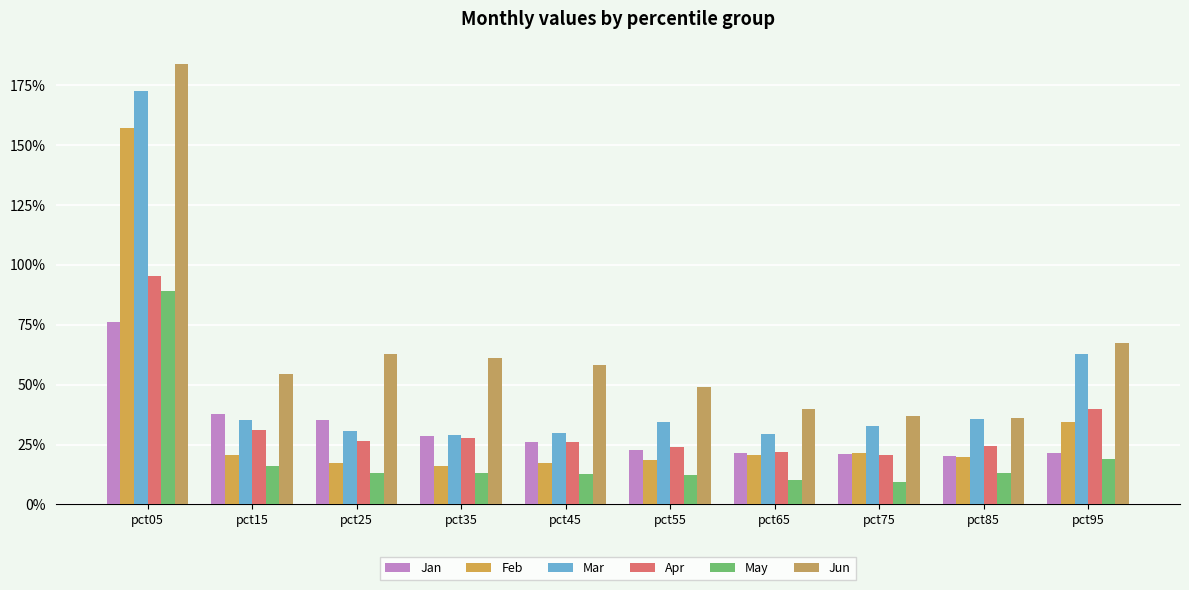

Reading left to right, transcribe all the data shown in this chart.

Jan: 0.8	0.4	0.4	0.3	0.3	0.2	0.2	0.2	0.2	0.2
Feb: 1.6	0.2	0.2	0.2	0.2	0.2	0.2	0.2	0.2	0.3
Mar: 1.7	0.4	0.3	0.3	0.3	0.3	0.3	0.3	0.4	0.6
Apr: 1.0	0.3	0.3	0.3	0.3	0.2	0.2	0.2	0.2	0.4
May: 0.9	0.2	0.1	0.1	0.1	0.1	0.1	0.1	0.1	0.2
Jun: 1.8	0.5	0.6	0.6	0.6	0.5	0.4	0.4	0.4	0.7